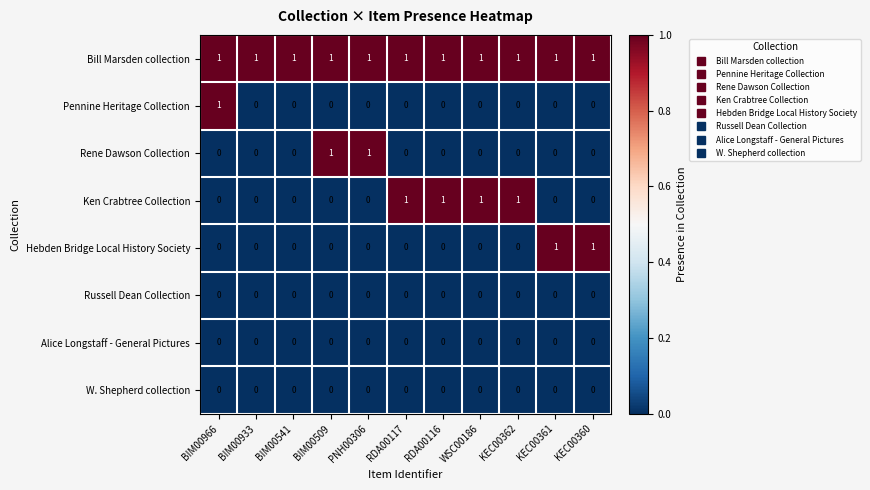

At how many categories does at least one series exceed 0?

11